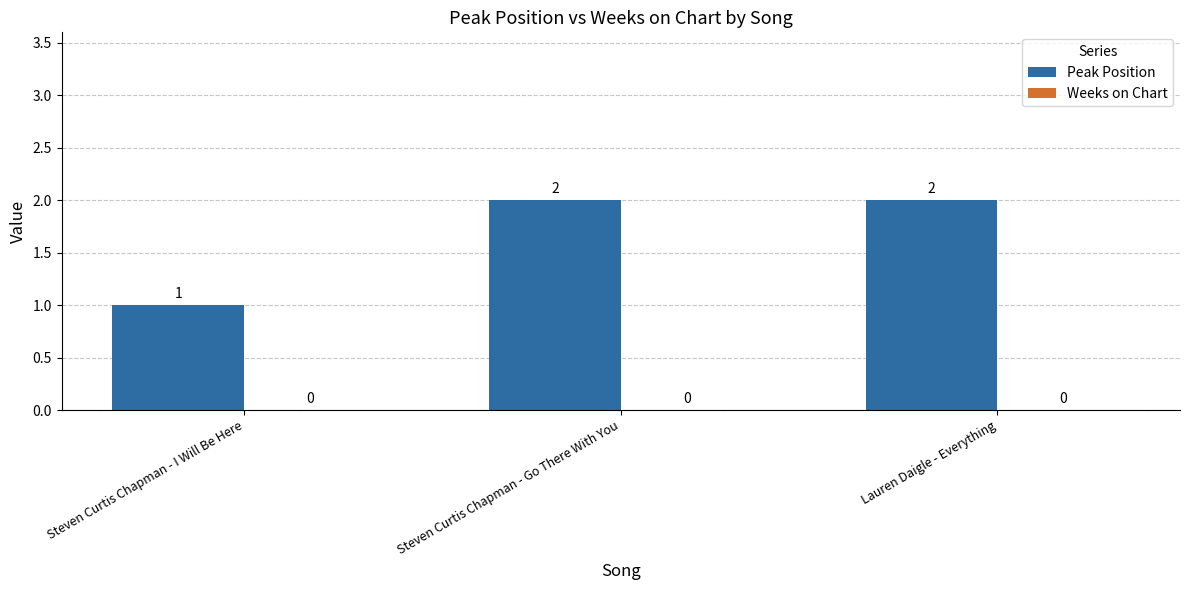

What is the sum of all values?

5